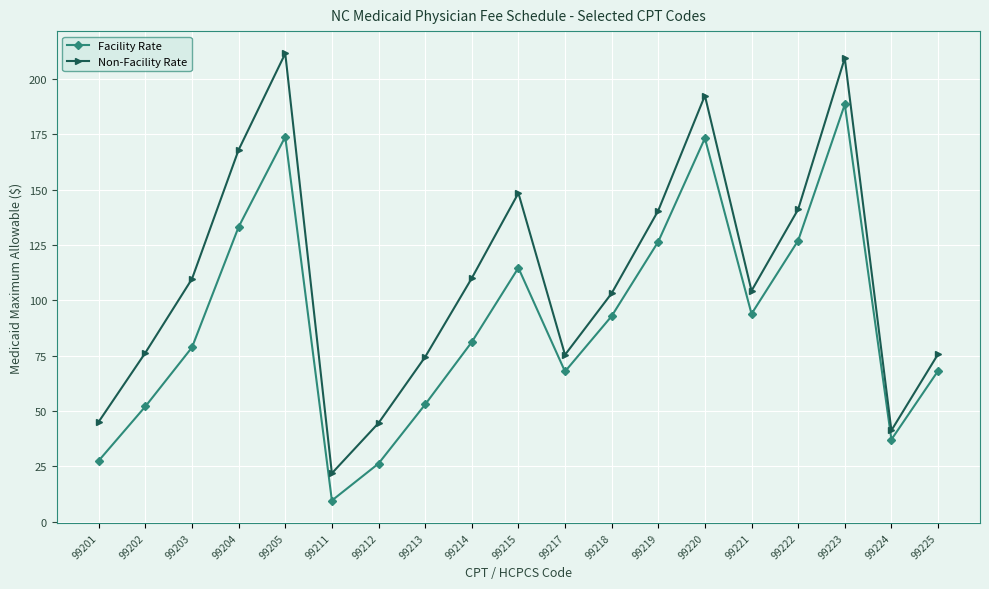

Which series has the largest total across all categories?

Non-Facility Rate